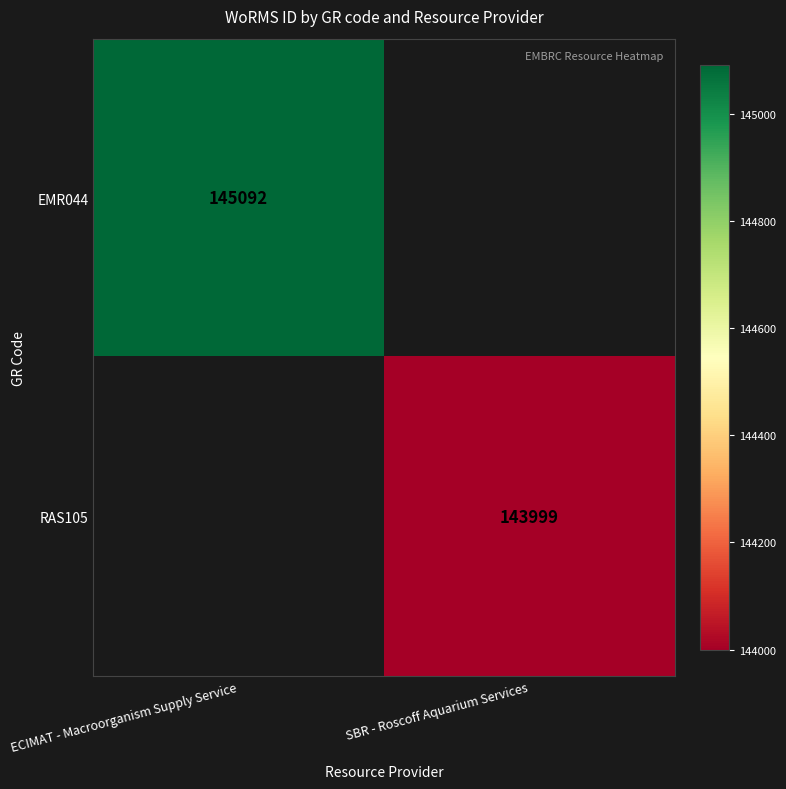

What is the average value of the RAS105 series?

72000